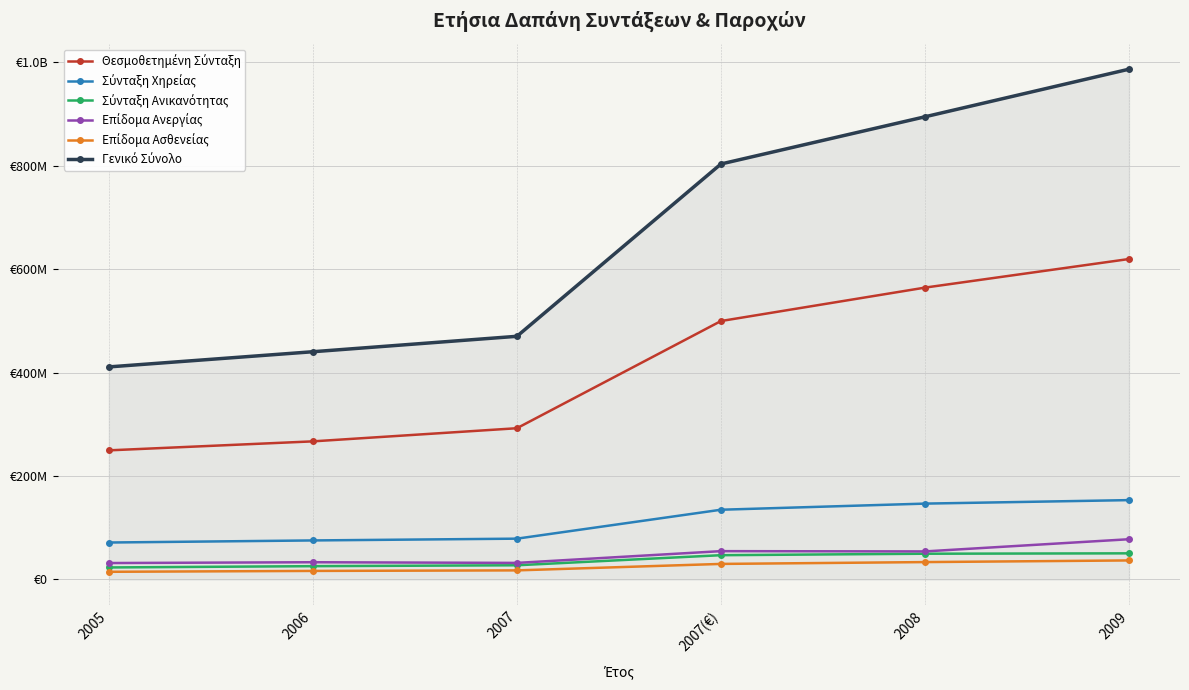

True or false: Σύνταξη Ανικανότητας and Θεσμοθετημένη Σύνταξη cross at least once.

False